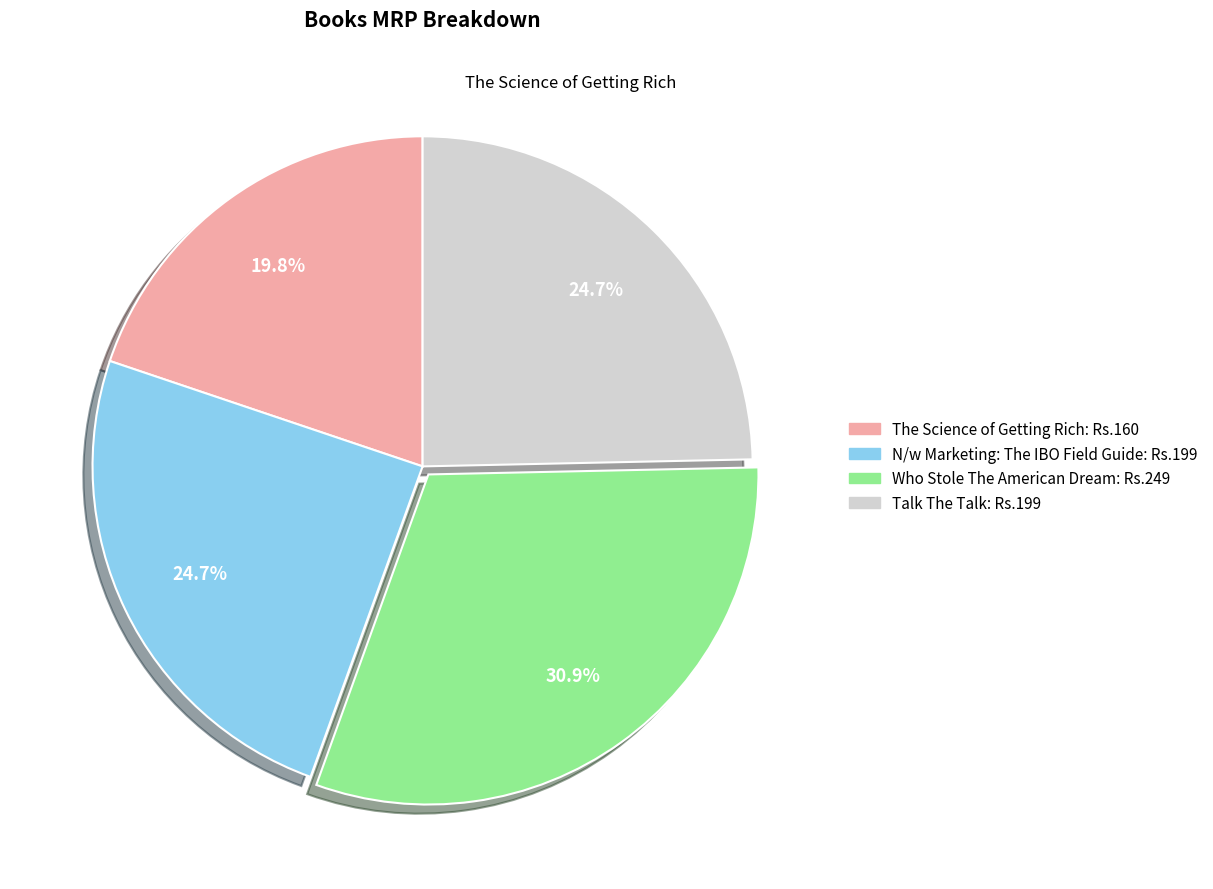

To the nearest percent, what is the difference between the largest and smallest slice percentages?

11%